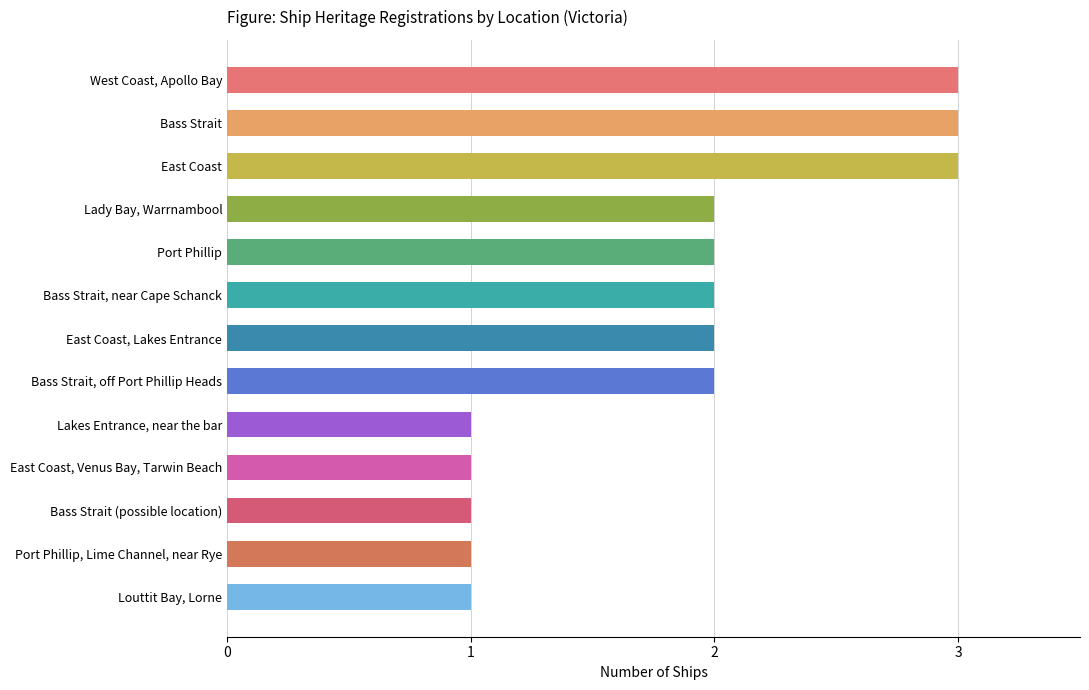

How many values are between 1 and 2?

10